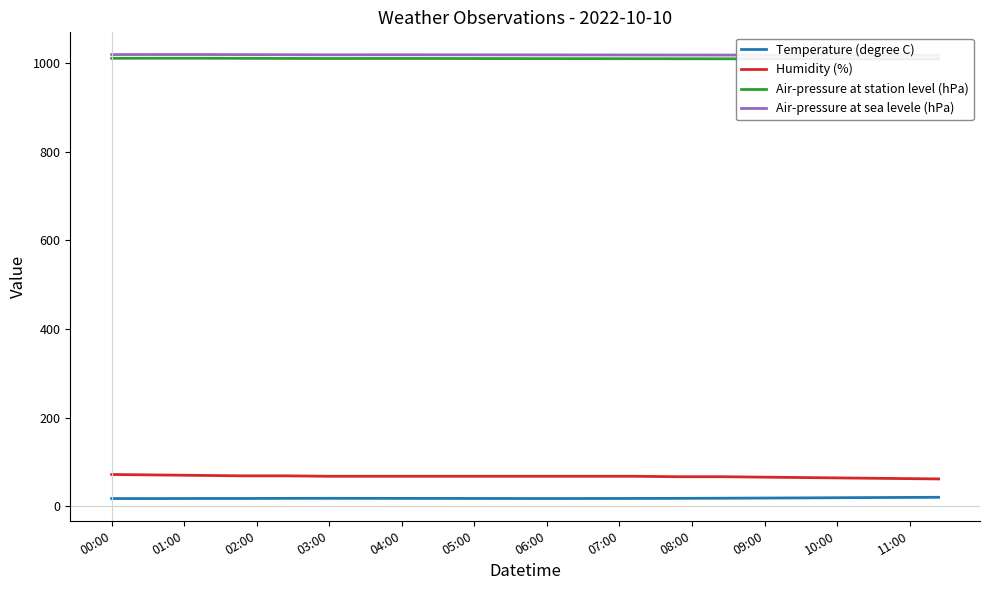

True or false: Temperature (degree C) and Humidity (%) cross at least once.

False